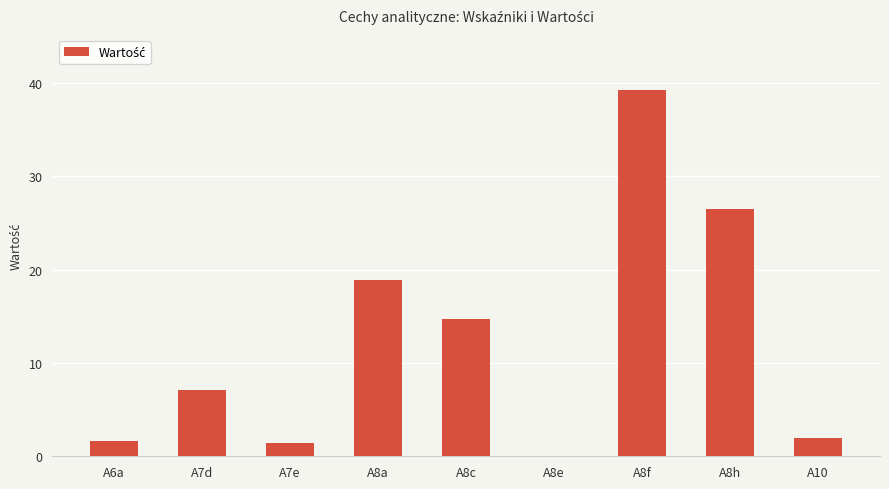

Count the number of values greater than 7.

5